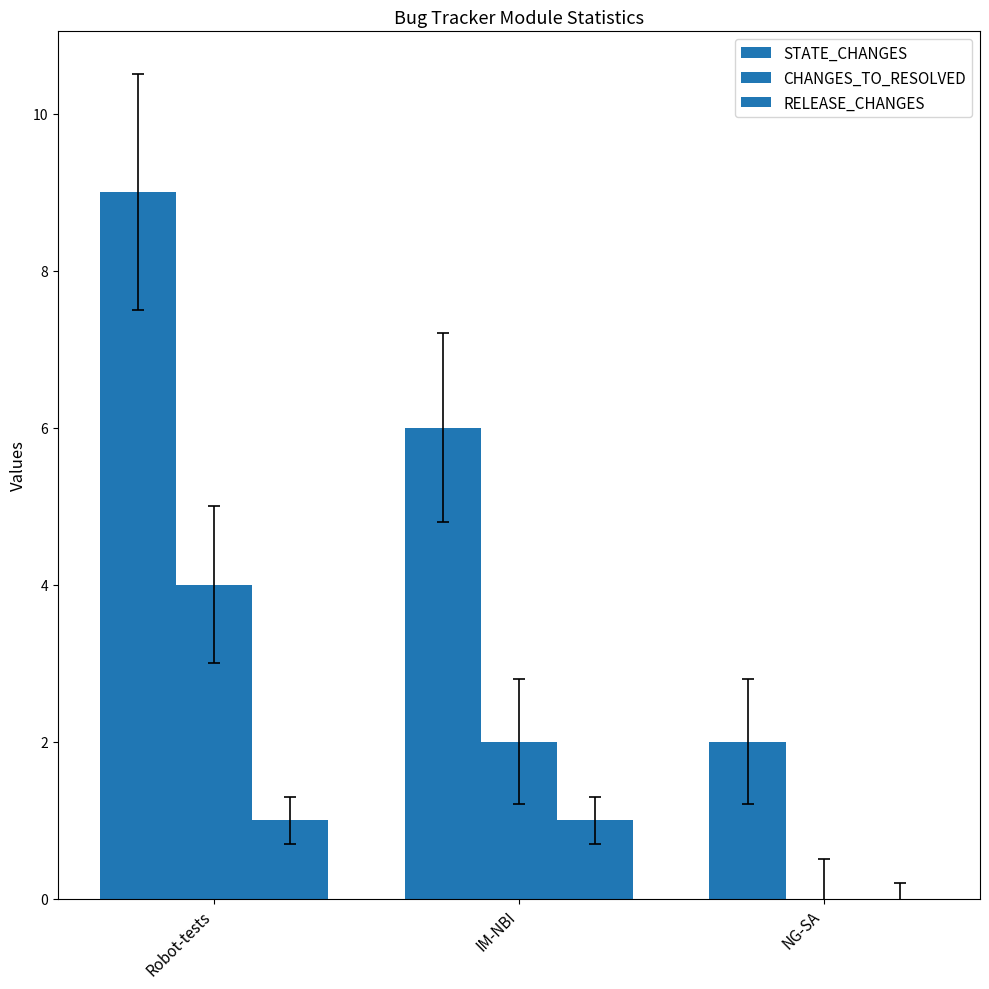

Rank the series at IM-NBI from highest to lowest value.

STATE_CHANGES, CHANGES_TO_RESOLVED, RELEASE_CHANGES